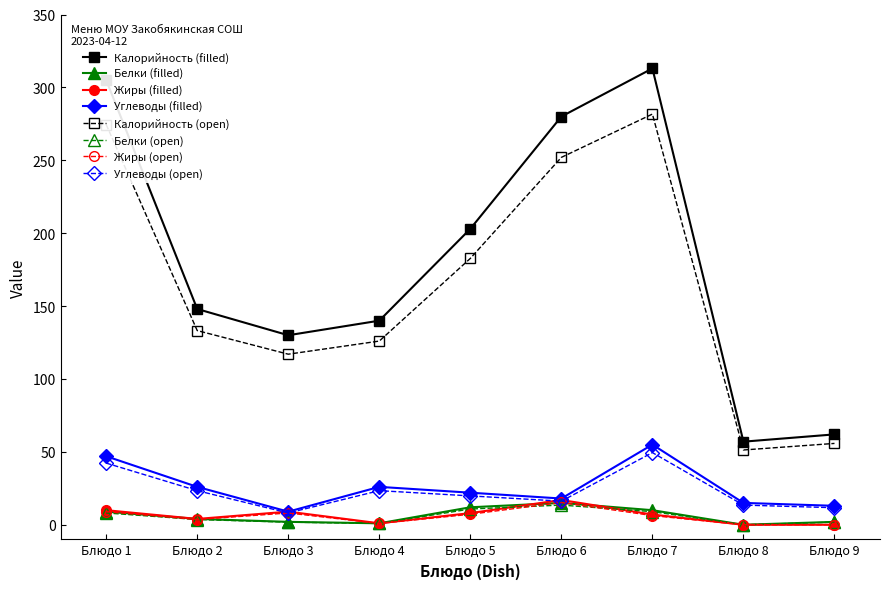

True or false: Углеводы (open) and Калорийность (filled) intersect in this chart.

False